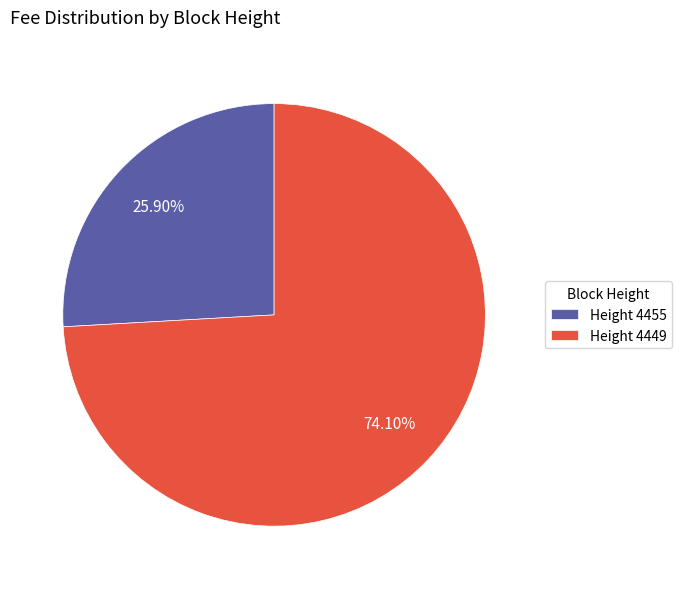

Which has a higher value, Height 4449 or Height 4455?

Height 4449